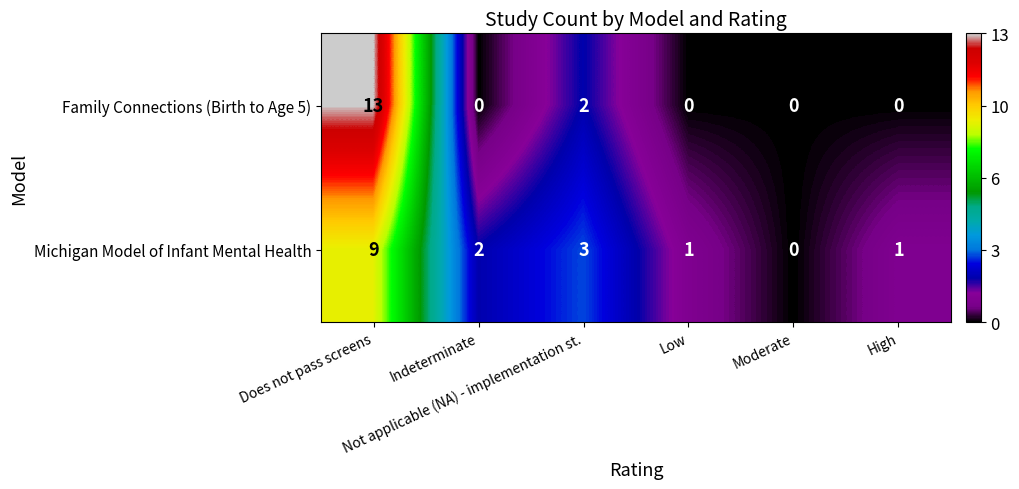

What is the sum of all Michigan Model of Infant Mental Health values?

16